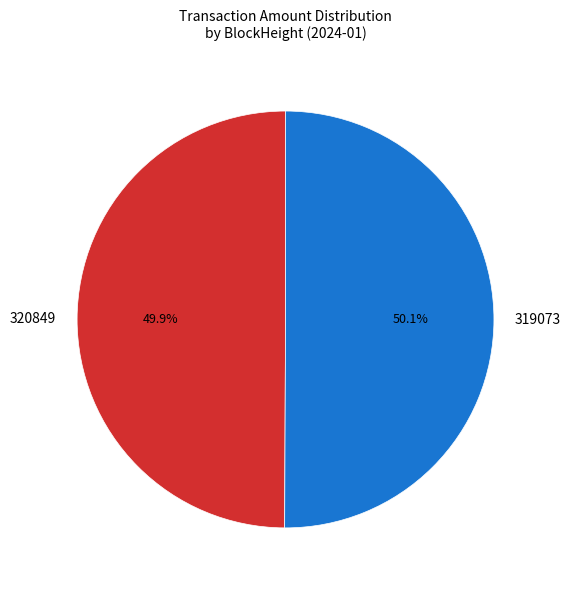

To the nearest percent, what portion does 319073 represent?

50%